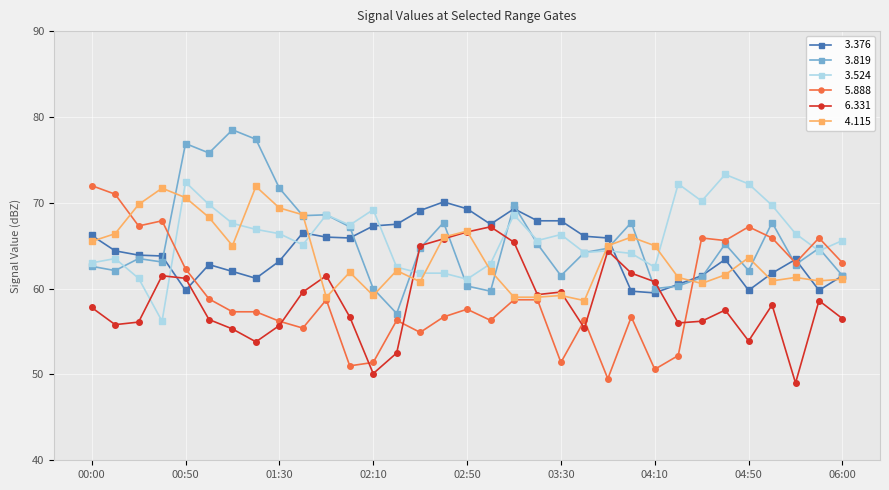

What is the minimum value shown in the chart?

49.0